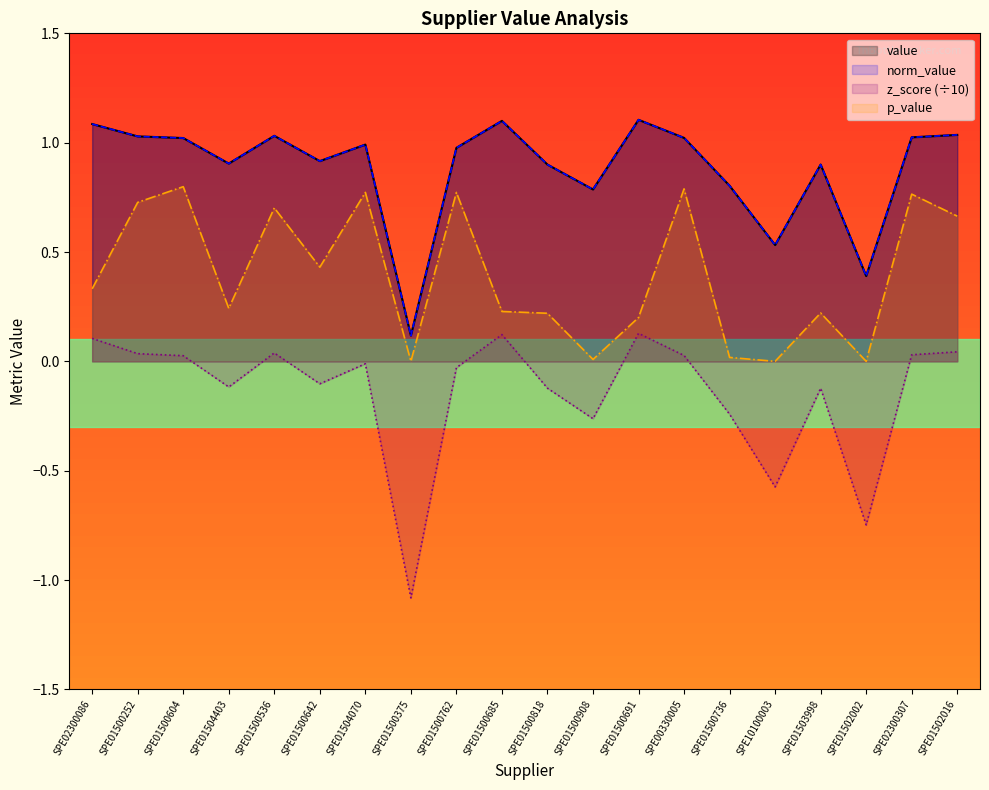

Reading right to left, transcribe all the data shown in this chart.

value: SPE01502016=1.0	SPE02300307=1.0	SPE01502002=0.4	SPE01503998=0.9	SPE10100003=0.5	SPE01500736=0.8	SPE00330005=1.0	SPE01500691=1.1	SPE01500908=0.8	SPE01500818=0.9	SPE01500685=1.1	SPE01500762=1.0	SPE01500375=0.1	SPE01504070=1.0	SPE01500642=0.9	SPE01500536=1.0	SPE01504403=0.9	SPE01500604=1.0	SPE01500252=1.0	SPE02300086=1.1
norm_value: SPE01502016=1.0	SPE02300307=1.0	SPE01502002=0.4	SPE01503998=0.9	SPE10100003=0.5	SPE01500736=0.8	SPE00330005=1.0	SPE01500691=1.1	SPE01500908=0.8	SPE01500818=0.9	SPE01500685=1.1	SPE01500762=1.0	SPE01500375=0.1	SPE01504070=1.0	SPE01500642=0.9	SPE01500536=1.0	SPE01504403=0.9	SPE01500604=1.0	SPE01500252=1.0	SPE02300086=1.1
z_score (÷10): SPE01502016=0.0	SPE02300307=0.0	SPE01502002=-0.7	SPE01503998=-0.1	SPE10100003=-0.6	SPE01500736=-0.2	SPE00330005=0.0	SPE01500691=0.1	SPE01500908=-0.3	SPE01500818=-0.1	SPE01500685=0.1	SPE01500762=-0.0	SPE01500375=-1.1	SPE01504070=-0.0	SPE01500642=-0.1	SPE01500536=0.0	SPE01504403=-0.1	SPE01500604=0.0	SPE01500252=0.0	SPE02300086=0.1
p_value: SPE01502016=0.7	SPE02300307=0.8	SPE01502002=0.0	SPE01503998=0.2	SPE10100003=0.0	SPE01500736=0.0	SPE00330005=0.8	SPE01500691=0.2	SPE01500908=0.0	SPE01500818=0.2	SPE01500685=0.2	SPE01500762=0.8	SPE01500375=0.0	SPE01504070=0.8	SPE01500642=0.4	SPE01500536=0.7	SPE01504403=0.2	SPE01500604=0.8	SPE01500252=0.7	SPE02300086=0.3